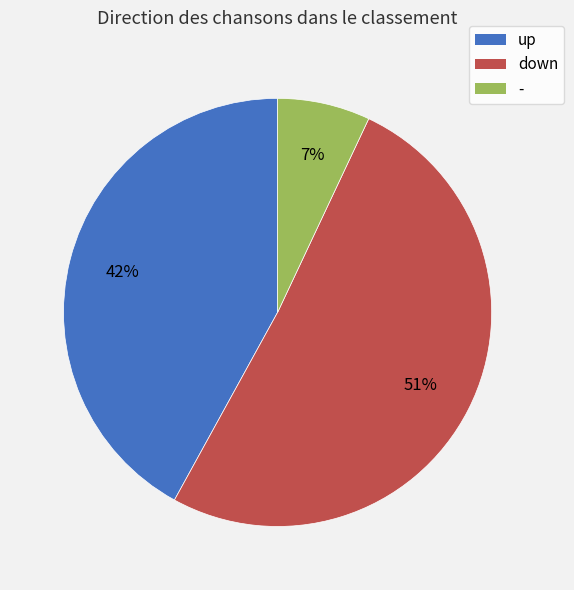

Is it true that down is 51% of the pie?

True